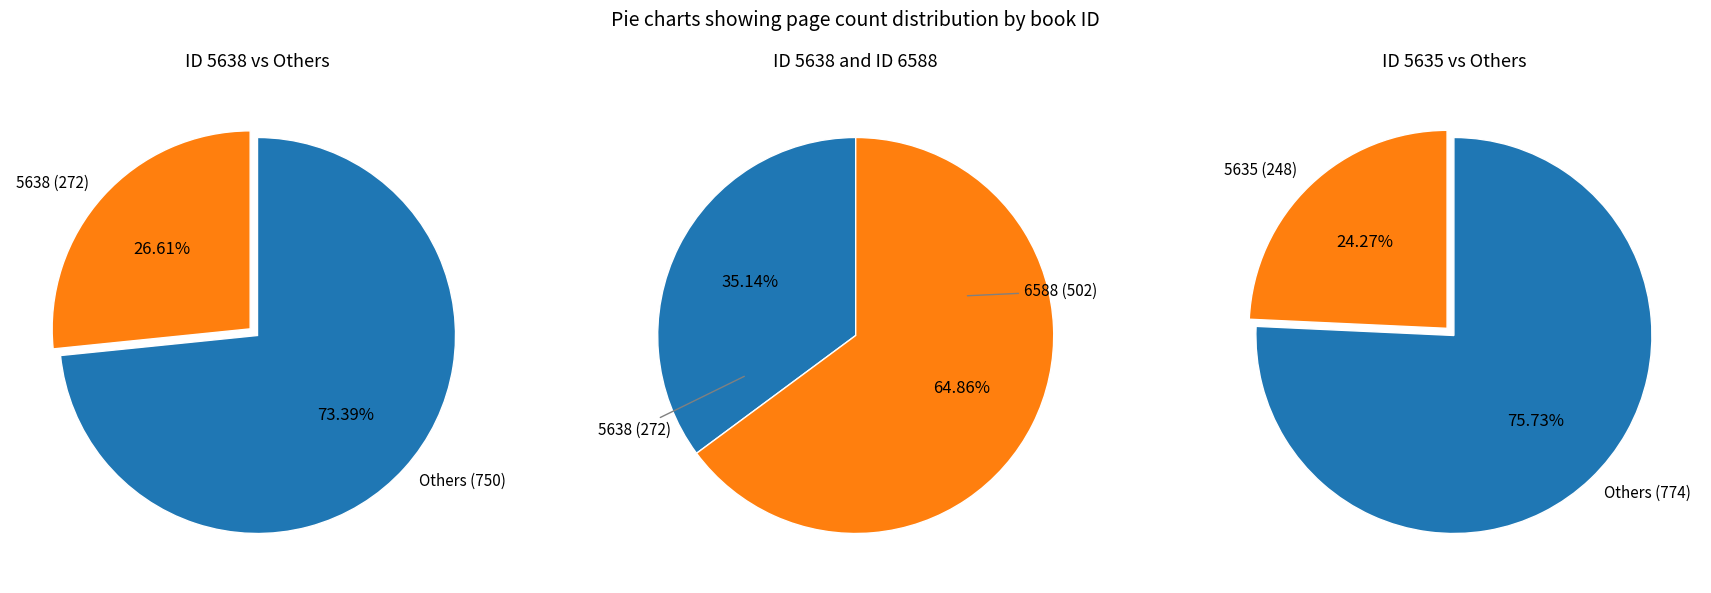

Does 5635 represent more than half of the total?

No